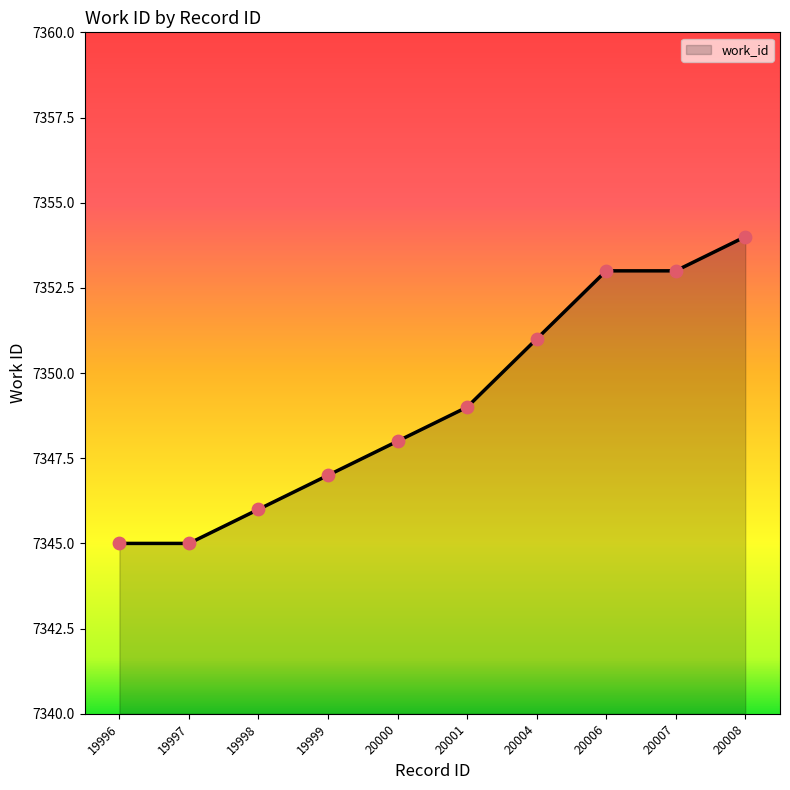

What is the change in value from 20006 to 20008?

+1